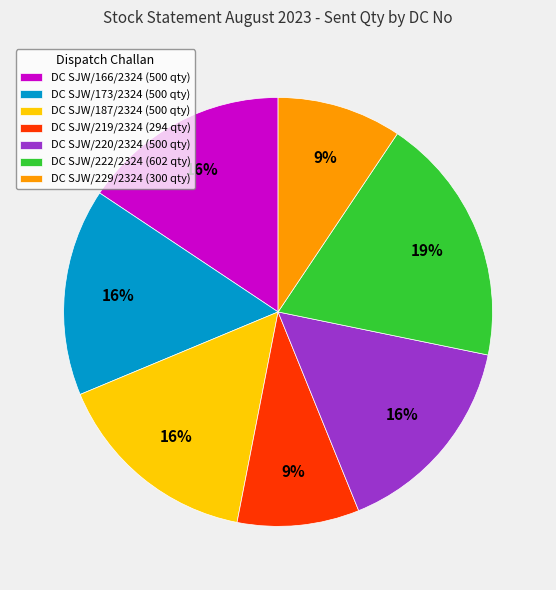

To the nearest percent, what portion does DC SJW/222/2324 (602 qty) represent?

19%